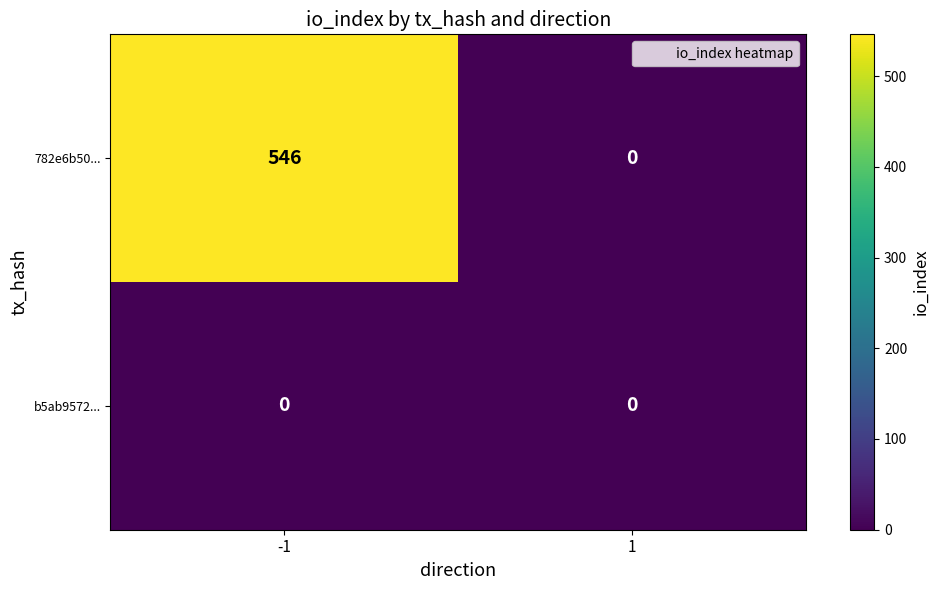

Is it true that 782e6b50... equals 0 at 1?

True